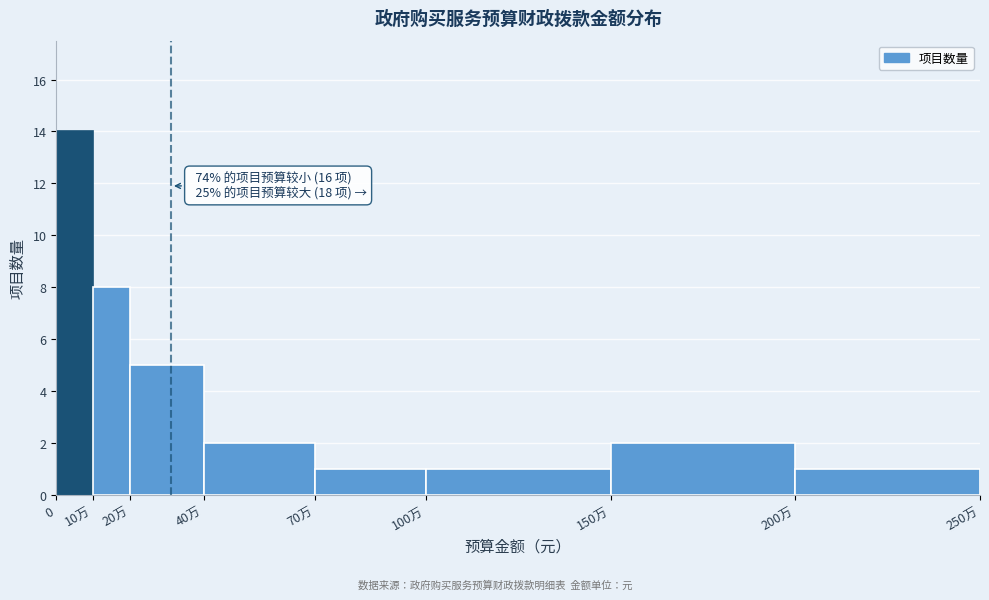

Reading right to left, extract all data points from this chart.

1	2	1	1	2	5	8	14